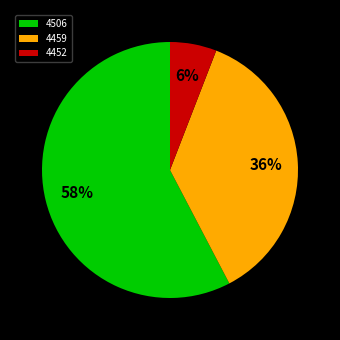

What is the largest slice in the pie chart?

4506